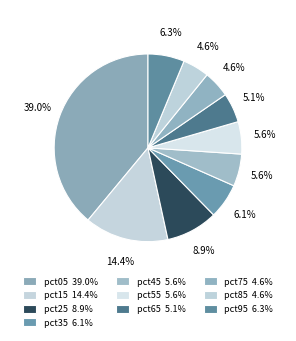

To the nearest percent, what portion does pct75 represent?

5%